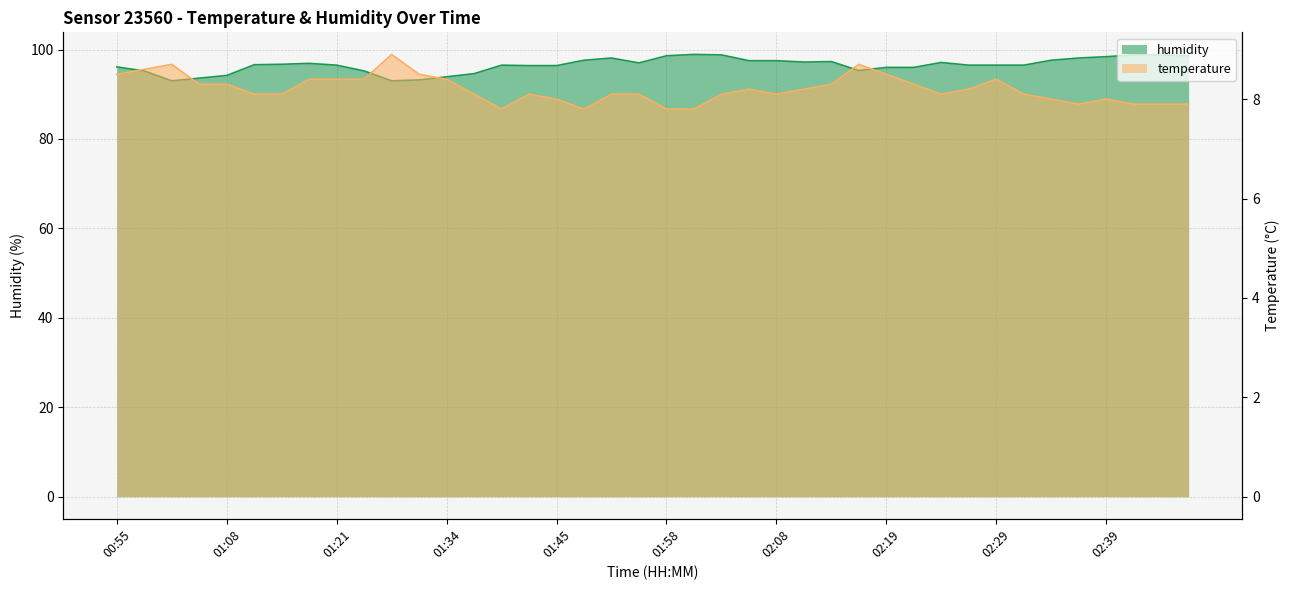

Reading left to right, what are all the values shown in this chart?

temperature: 00:55=8.5	00:58=8.6	01:03=8.7	01:05=8.3	01:08=8.3	01:14=8.1	01:16=8.1	01:19=8.4	01:21=8.4	01:24=8.4	01:29=8.9	01:32=8.5	01:34=8.4	01:37=8.1	01:40=7.8	01:42=8.1	01:45=8.0	01:47=7.8	01:50=8.1	01:53=8.1	01:58=7.8	02:01=7.8	02:03=8.1	02:06=8.2	02:08=8.1	02:11=8.2	02:14=8.3	02:16=8.7	02:19=8.5	02:21=8.3	02:24=8.1	02:26=8.2	02:29=8.4	02:32=8.1	02:34=8.0	02:37=7.9	02:39=8.0	02:42=7.9	02:45=7.9	02:47=7.9
humidity: 00:55=96.1	00:58=95.2	01:03=93.0	01:05=93.6	01:08=94.2	01:14=96.6	01:16=96.7	01:19=96.9	01:21=96.5	01:24=95.2	01:29=93.0	01:32=93.2	01:34=93.9	01:37=94.6	01:40=96.5	01:42=96.4	01:45=96.4	01:47=97.6	01:50=98.1	01:53=97.0	01:58=98.6	02:01=98.9	02:03=98.8	02:06=97.5	02:08=97.5	02:11=97.2	02:14=97.3	02:16=95.3	02:19=96.0	02:21=96.0	02:24=97.1	02:26=96.5	02:29=96.5	02:32=96.5	02:34=97.6	02:37=98.1	02:39=98.4	02:42=98.8	02:45=98.8	02:47=98.6